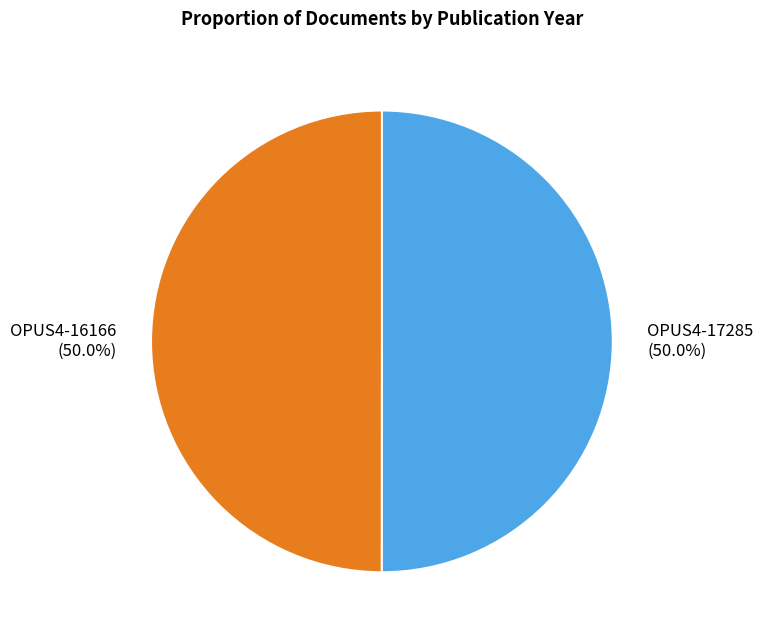

Count the number of slices in the pie.

2